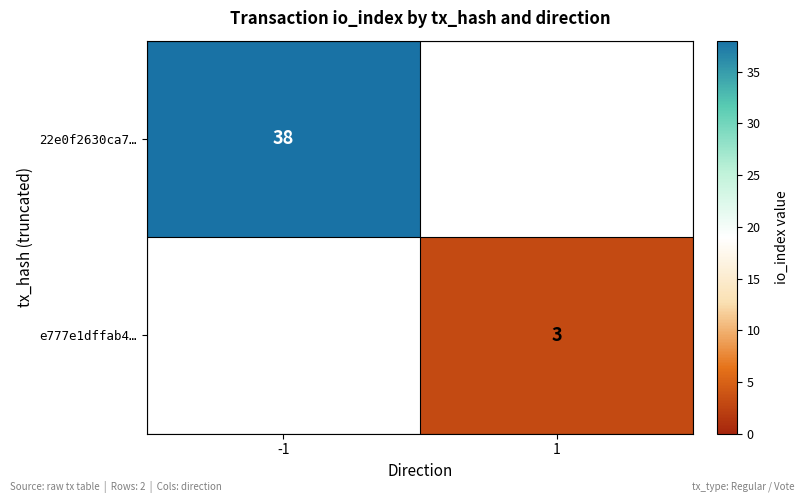

Is it true that e777e1dffab4… equals 3 at 1?

True